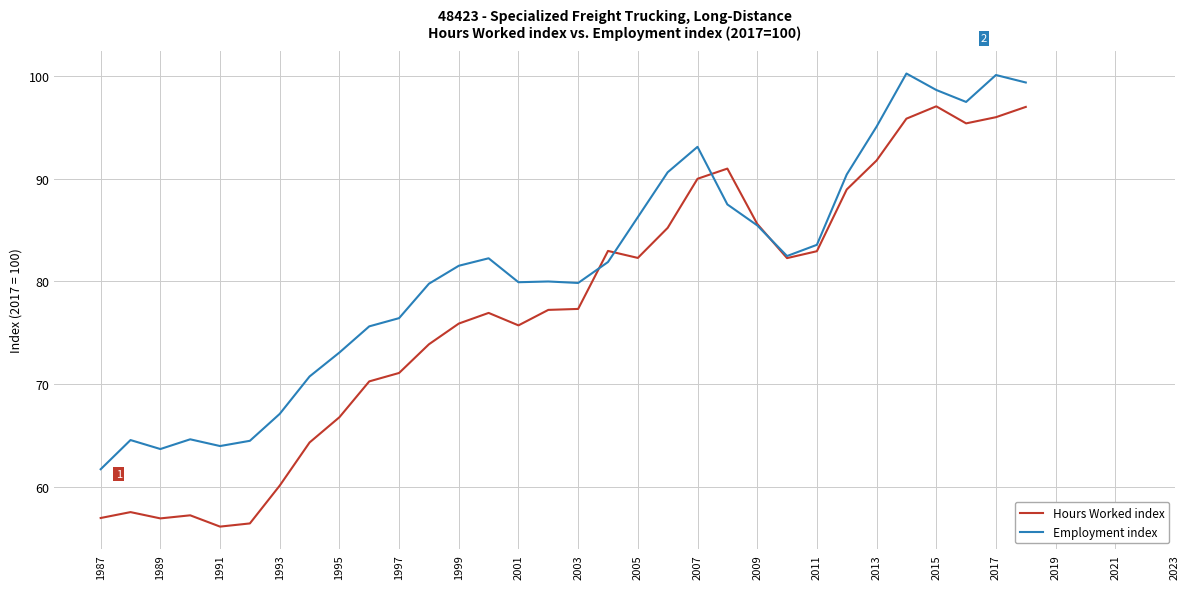

What is the highest value of the Employment index series?

100.2